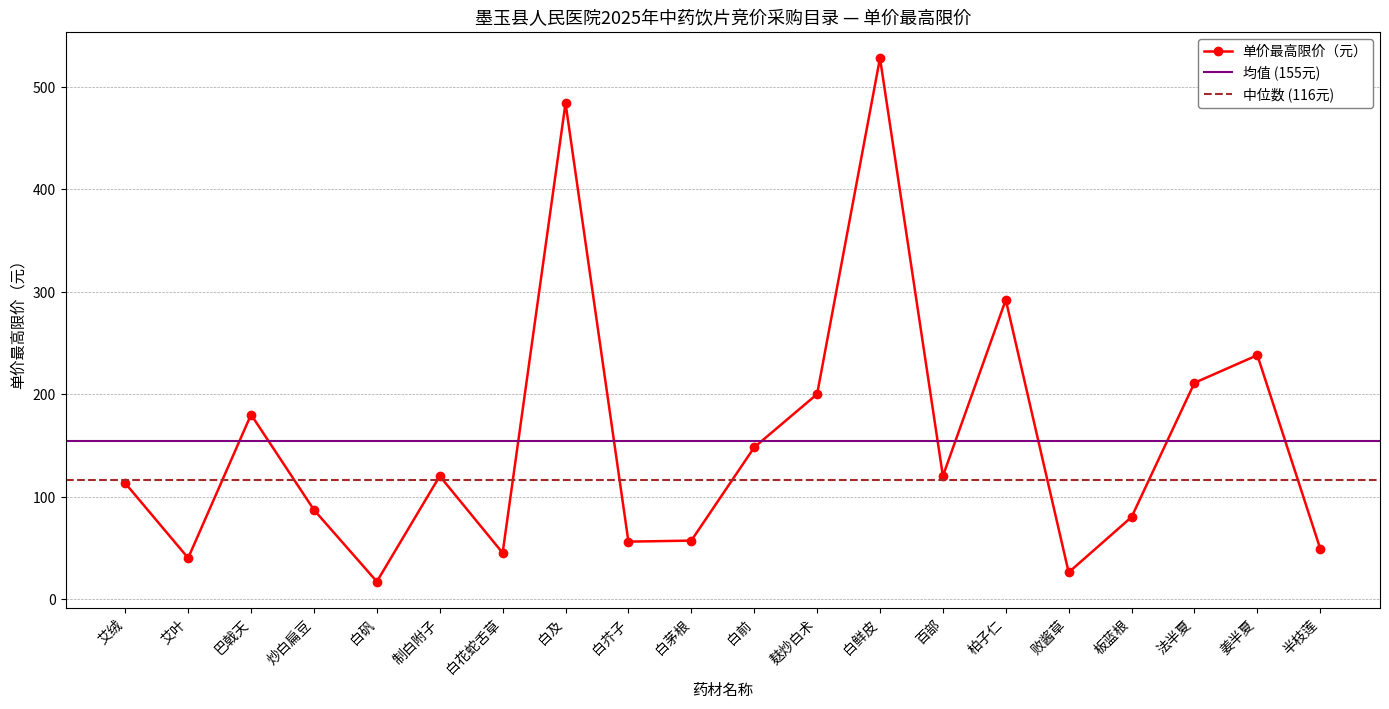

Count the number of values greater than 120.

8